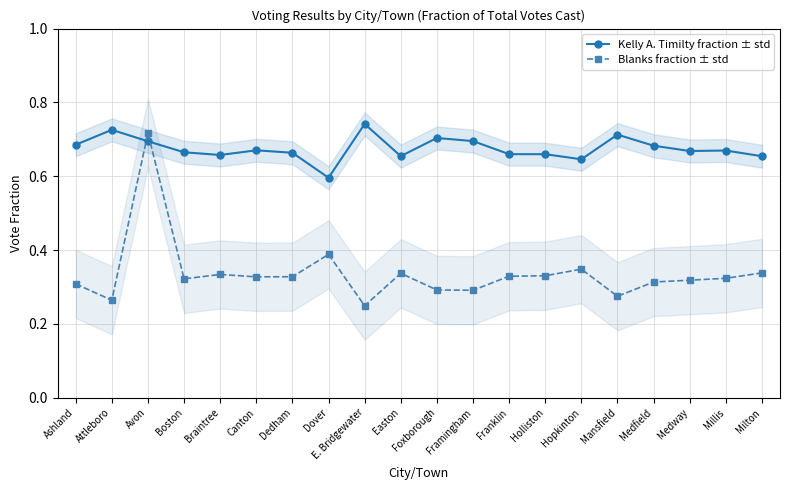

What is the difference between the maximum and minimum values in the Kelly A. Timilty fraction ± std series?

0.1